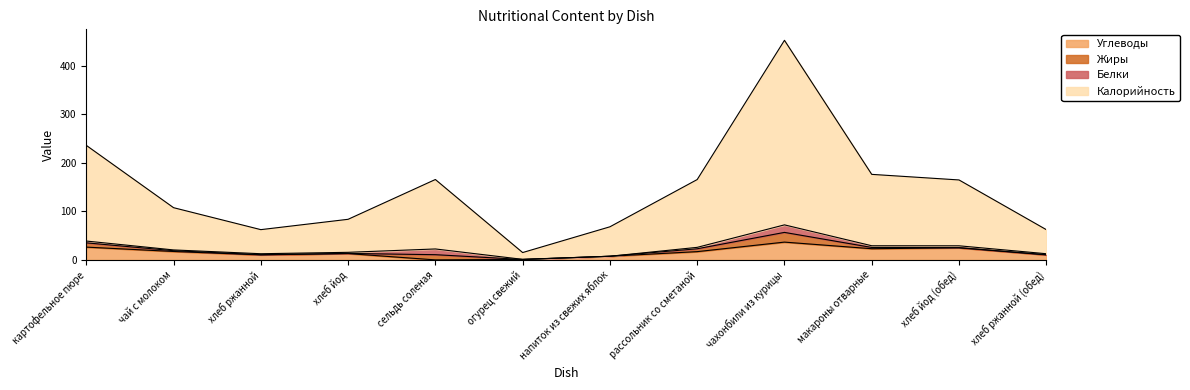

True or false: Калорийность has a value of 106.9 at хлеб йод (обед).

False